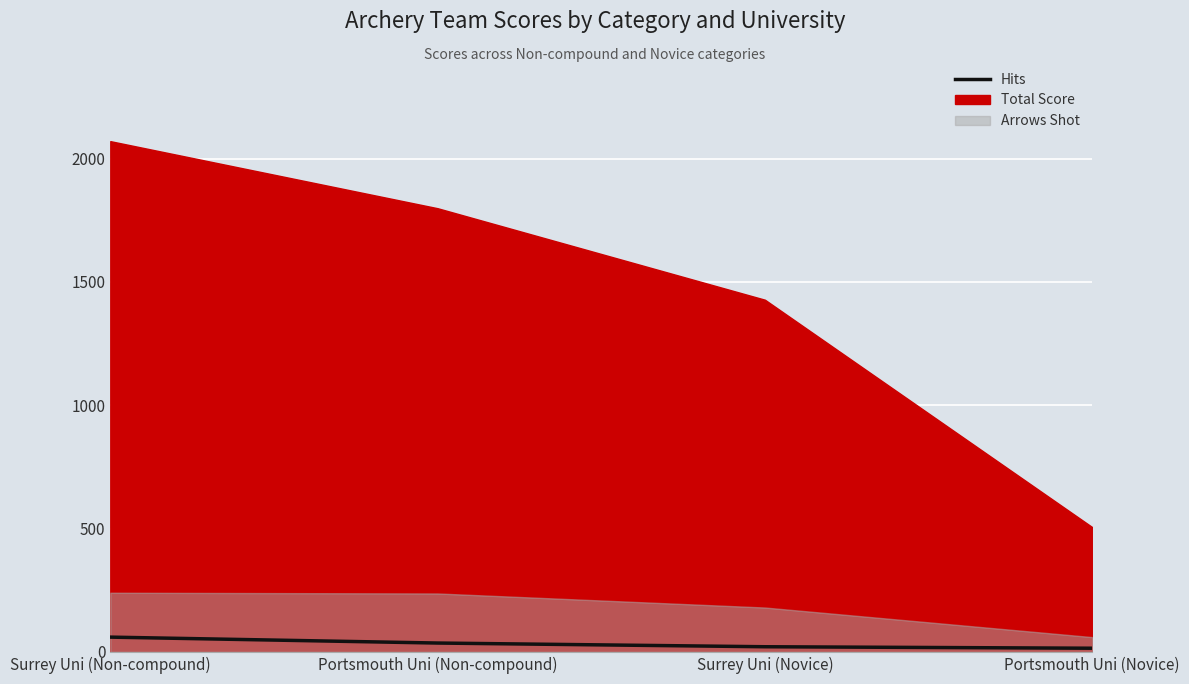

At which category does the chart reach its peak across all series?

Surrey Uni (Non-compound)